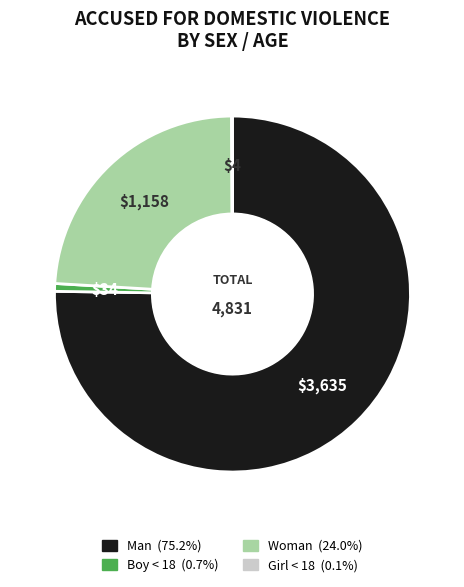

What is the largest slice in the pie chart?

Man